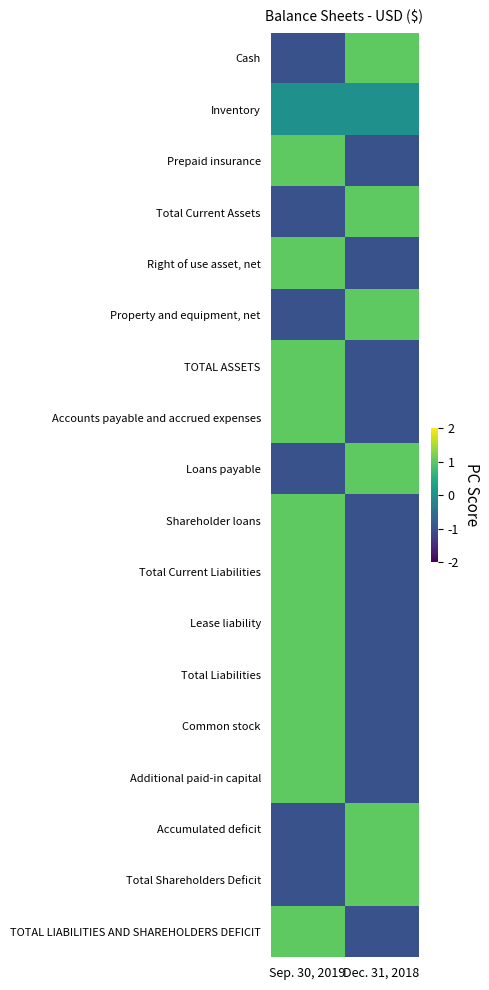

Rank the series by their maximum value, from lowest to highest.

Inventory, Cash, Prepaid insurance, Total Current Assets, Right of use asset, net, Property and equipment, net, TOTAL ASSETS, Accounts payable and accrued expenses, Loans payable, Shareholder loans, Total Current Liabilities, Lease liability, Total Liabilities, Common stock, Additional paid-in capital, Accumulated deficit, Total Shareholders Deficit, TOTAL LIABILITIES AND SHAREHOLDERS DEFICIT